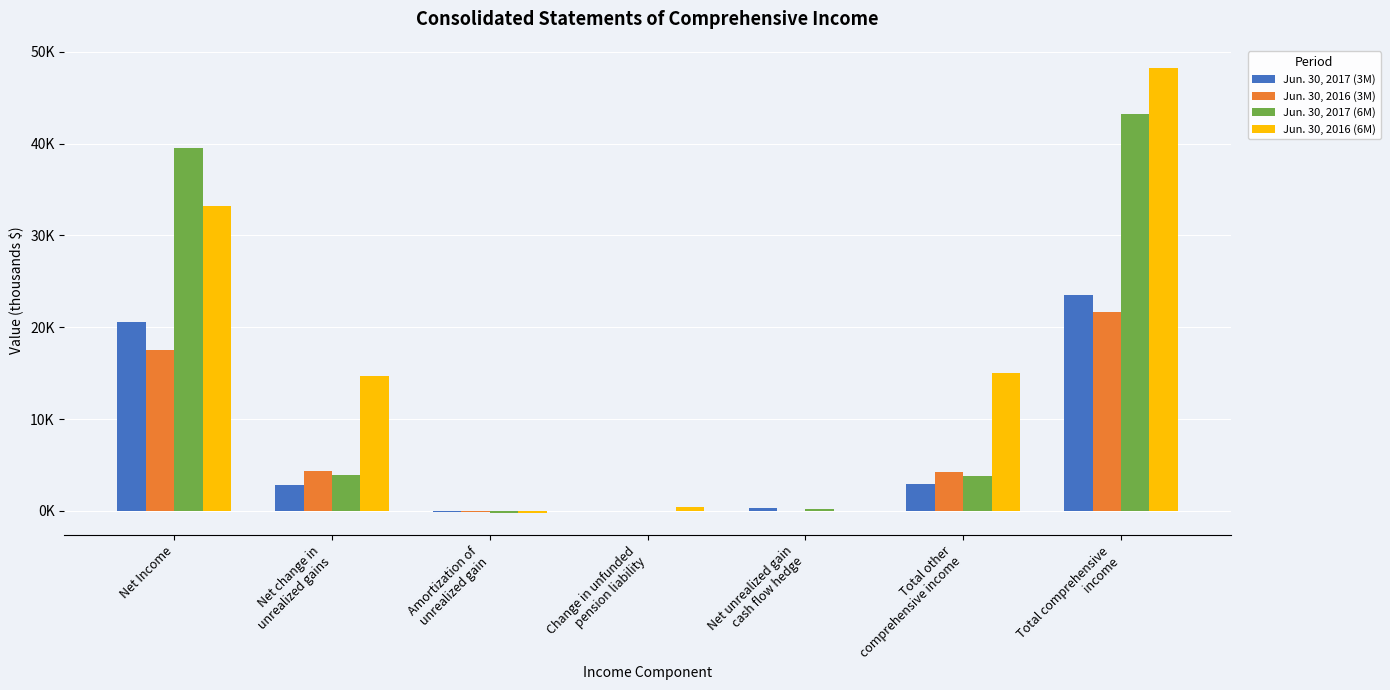

Rank the series by their maximum value, from lowest to highest.

Jun. 30, 2016 (3M), Jun. 30, 2017 (3M), Jun. 30, 2017 (6M), Jun. 30, 2016 (6M)